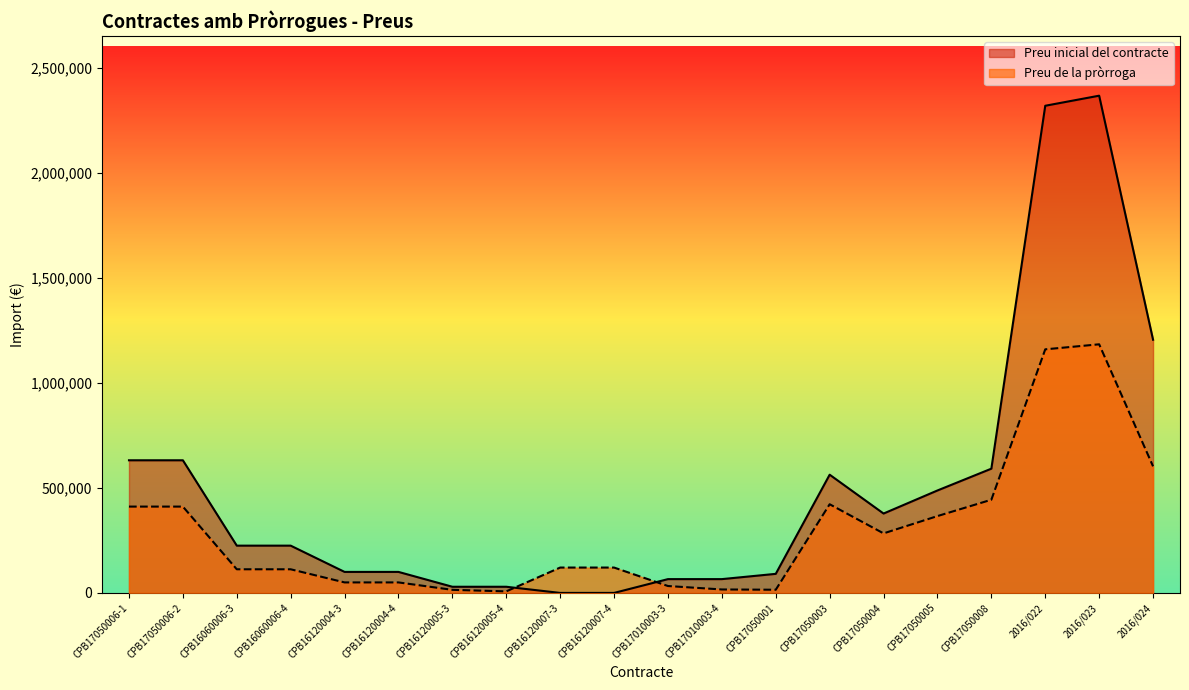

Which label corresponds to the largest value in the chart?

2016/023